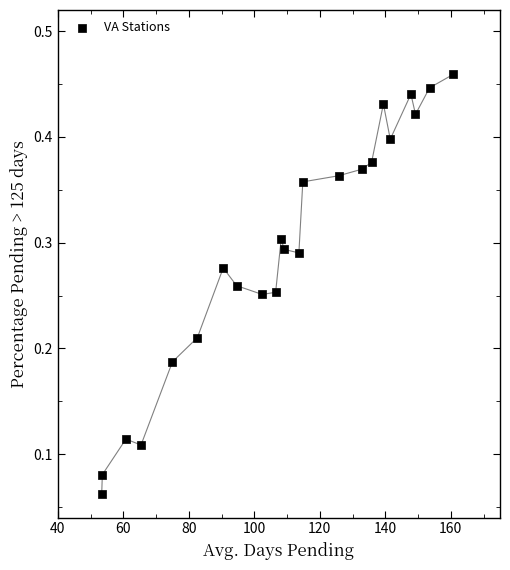

What is the range of X values (max minus min)?

107.3